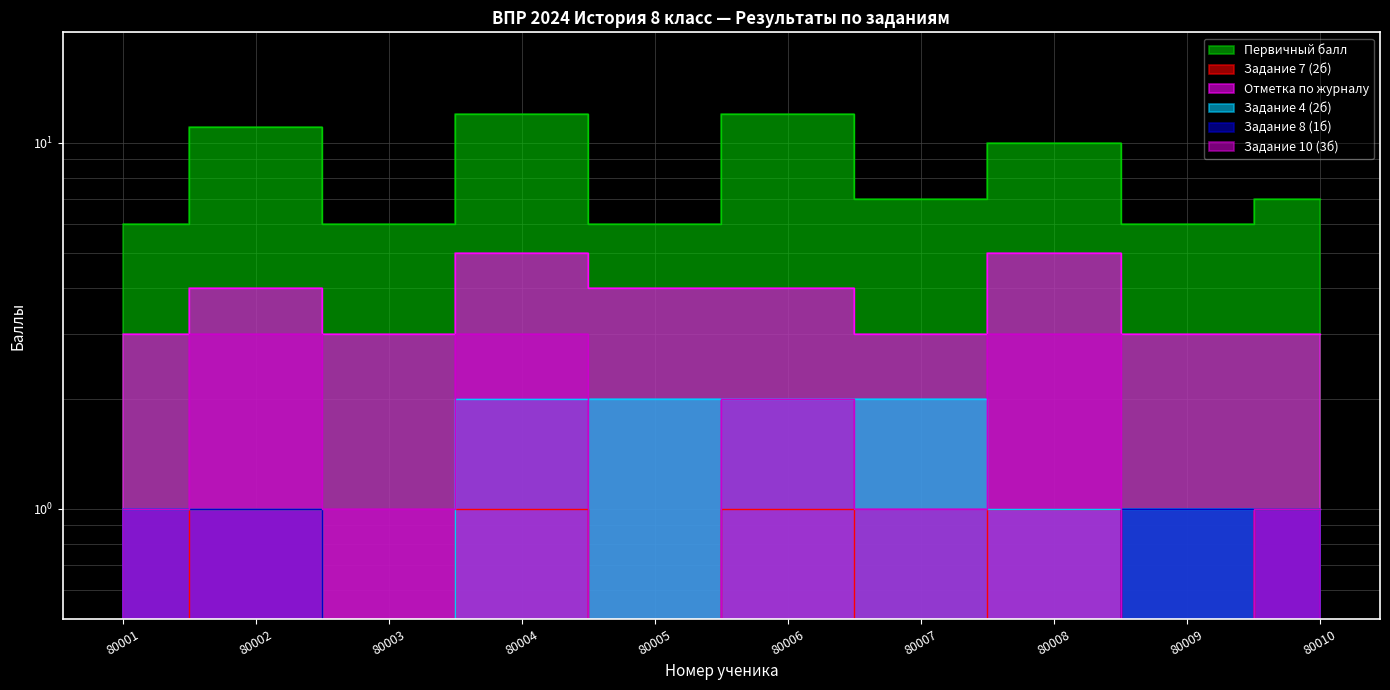

What is the approximate value of Задание 4 (2б) at 80002?

1